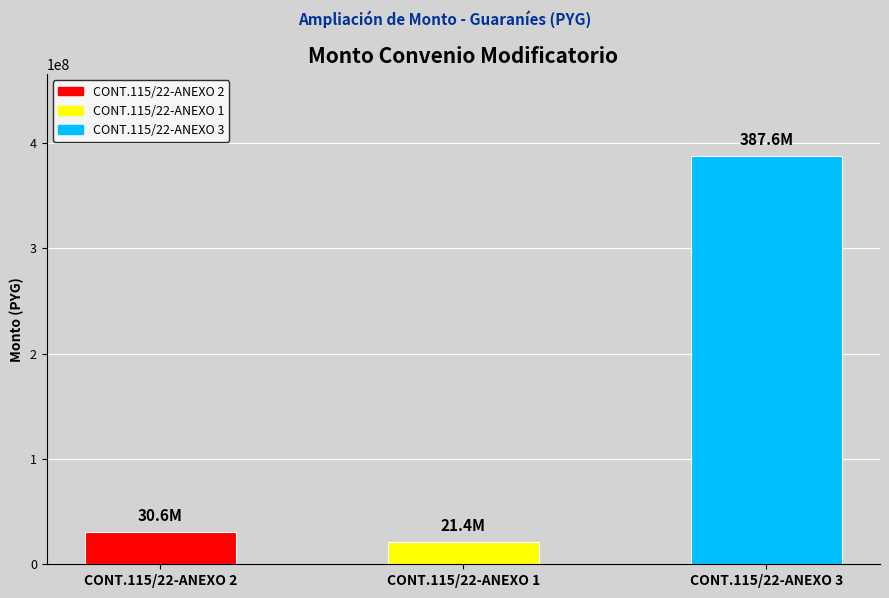

What is the change in value from CONT.115/22-ANEXO 2 to CONT.115/22-ANEXO 1?

-9138800